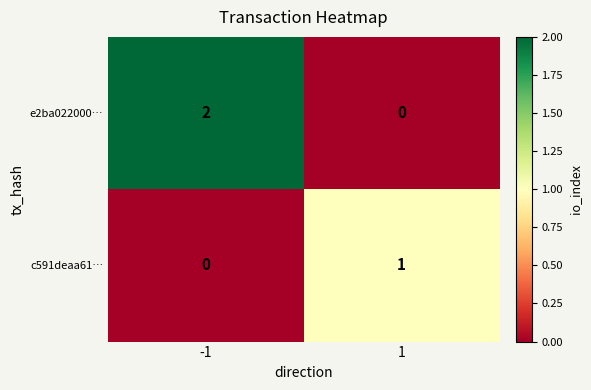

At which category does the chart reach its peak across all series?

-1